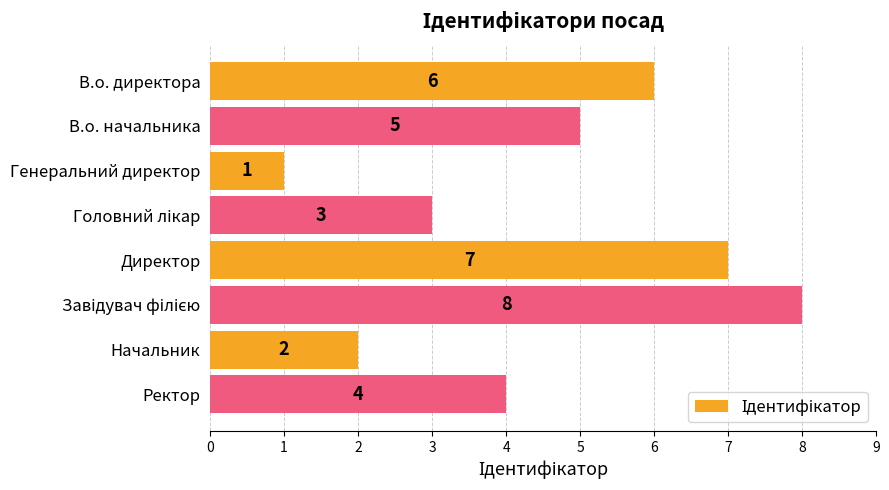

What is the change in value from В.о. начальника to Начальник?

-3